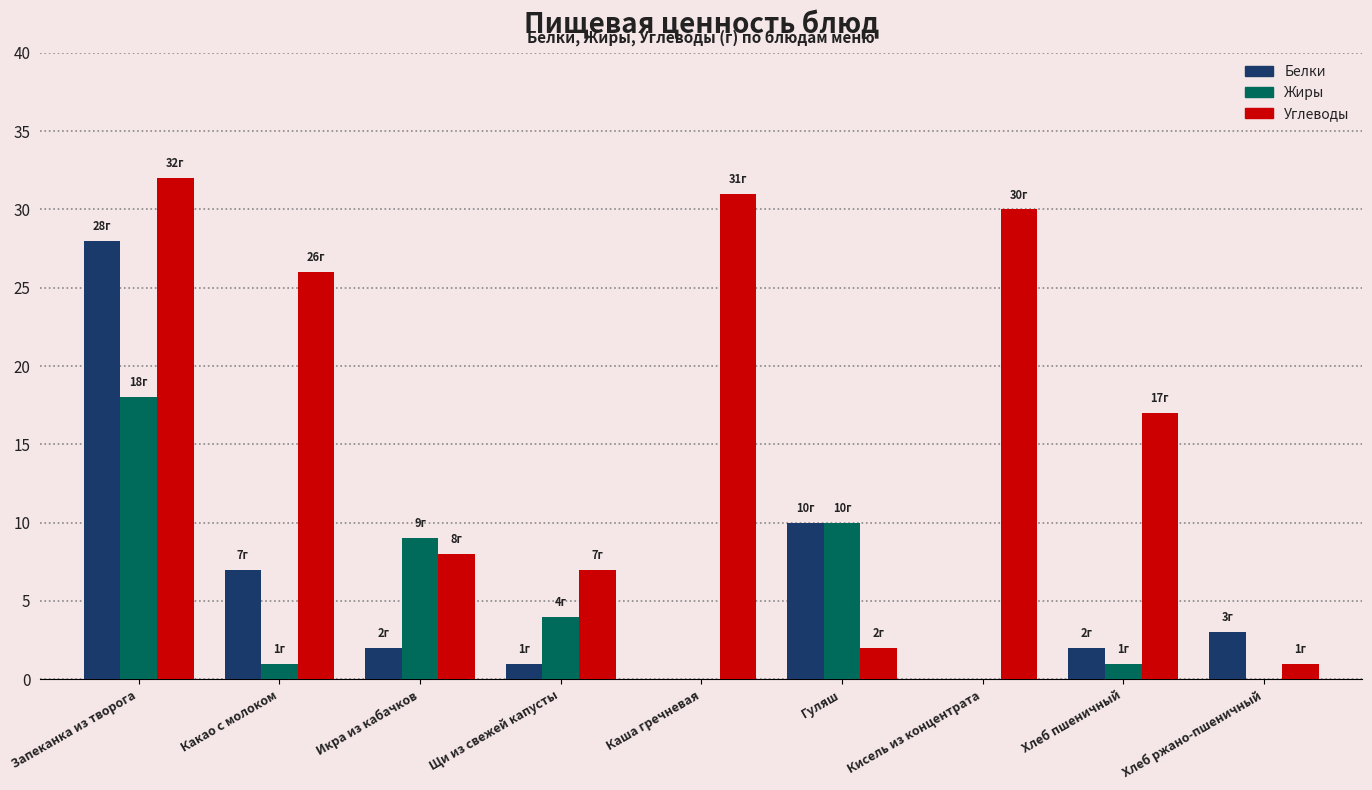

Which series changed the most between Икра из кабачков and Каша гречневая?

Углеводы